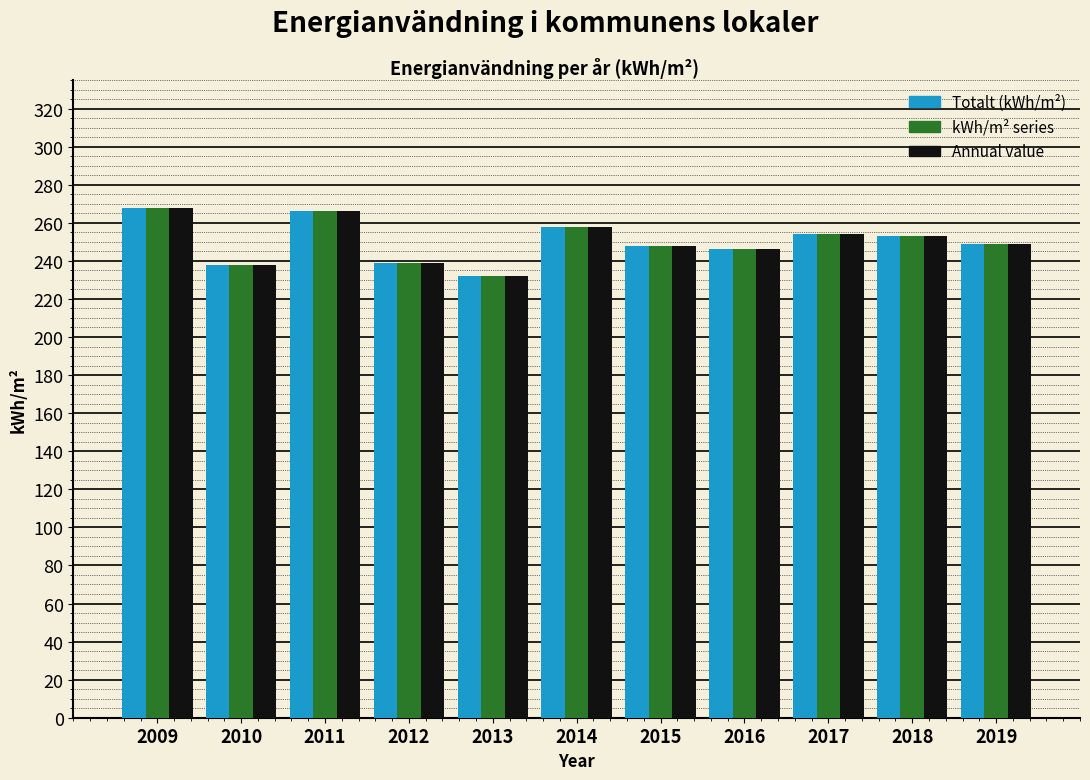

What is the greatest value displayed?

268